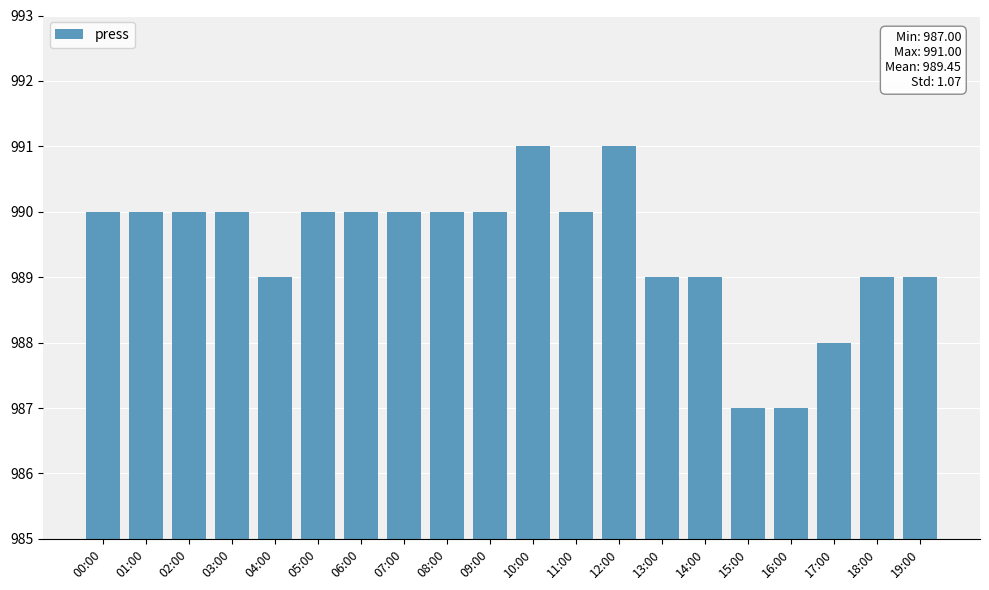

What is the smallest value displayed?

987